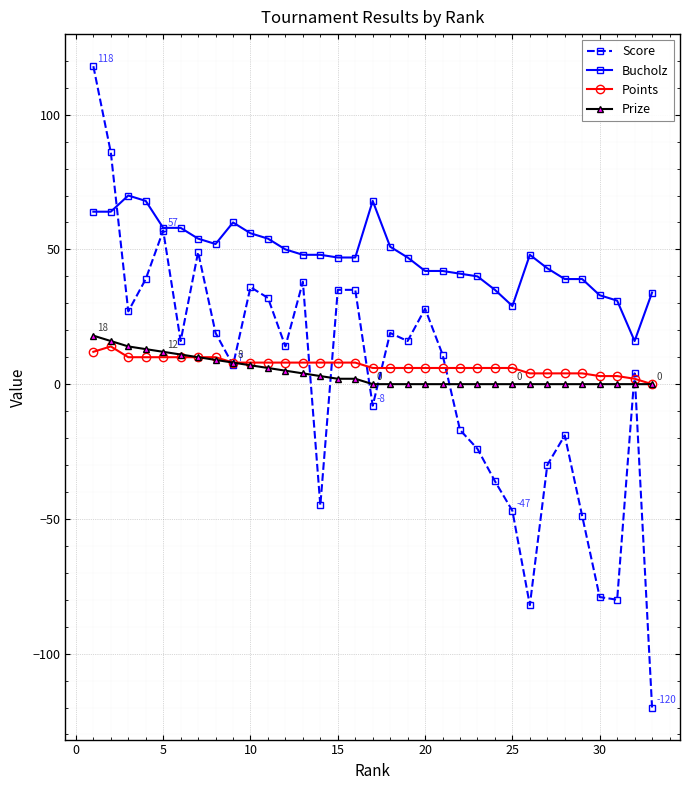

True or false: Bucholz and Points cross at least once.

False